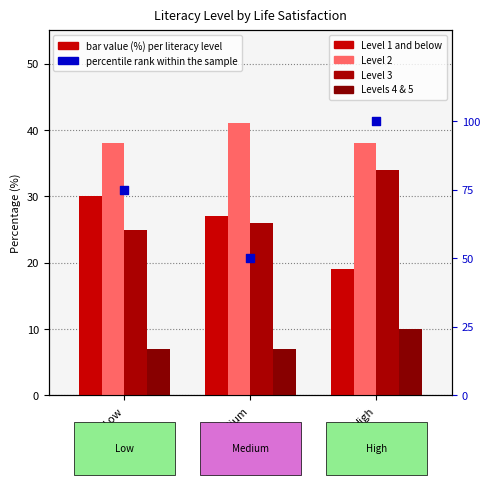

Which series contains the highest Y value?

percentile rank within the sample